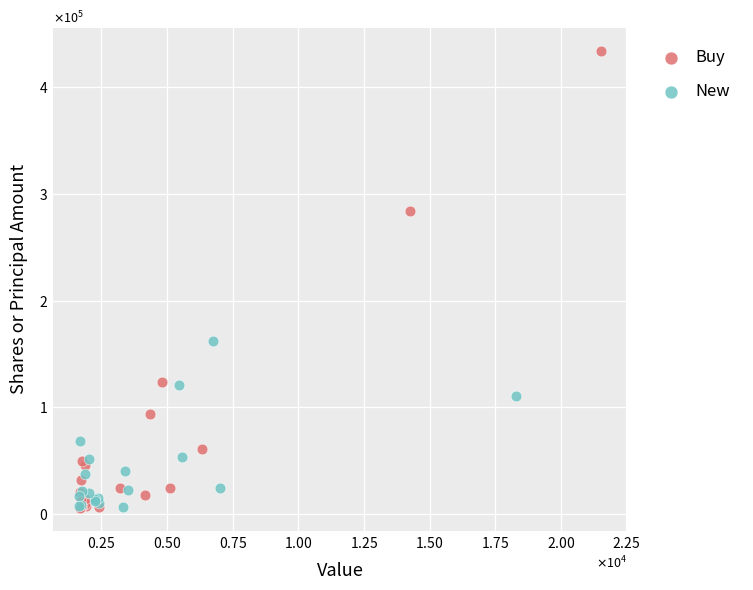

What are all the series names shown in the legend?

Buy, New